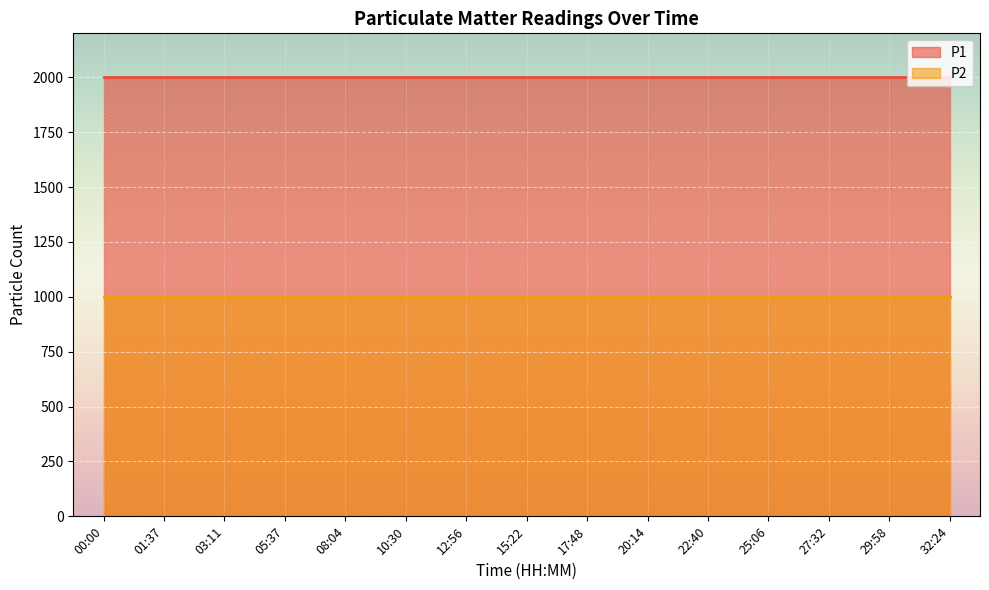

Count the number of data series in this chart.

2